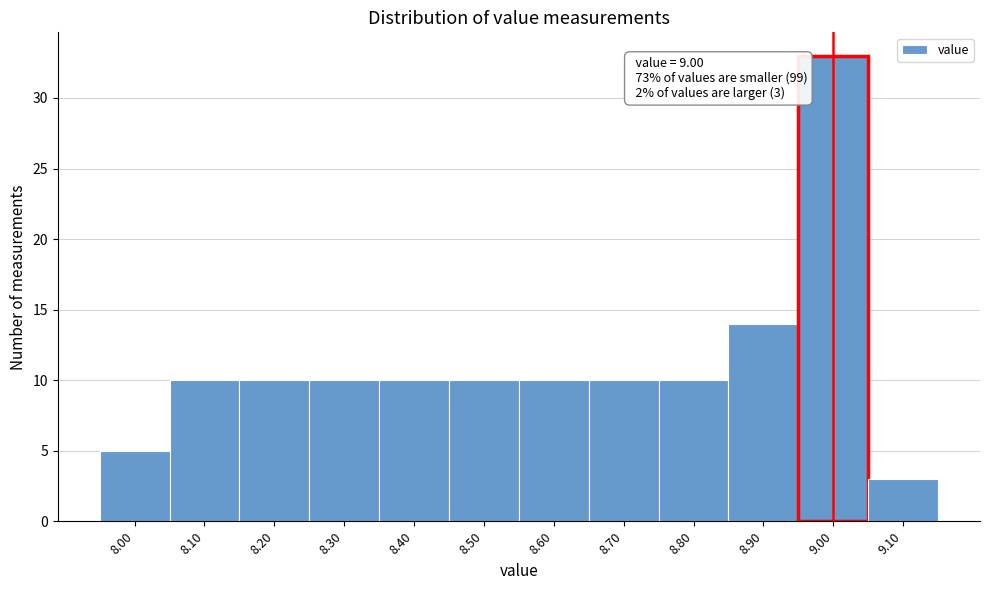

Over which range of the x-axis is the bar tallest?

8.95 to 9.05